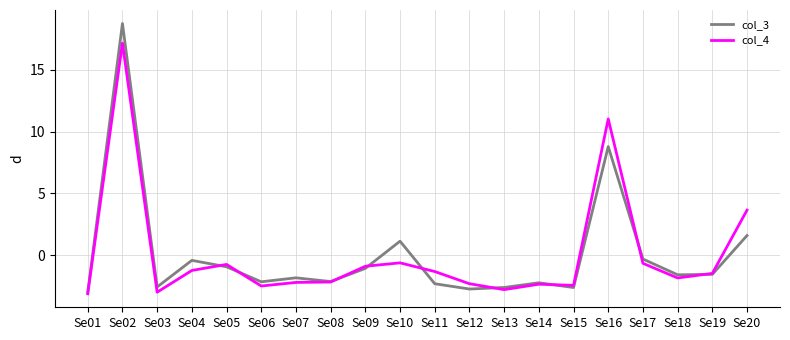

True or false: col_4 has a value of -4.2 at Se13.

False